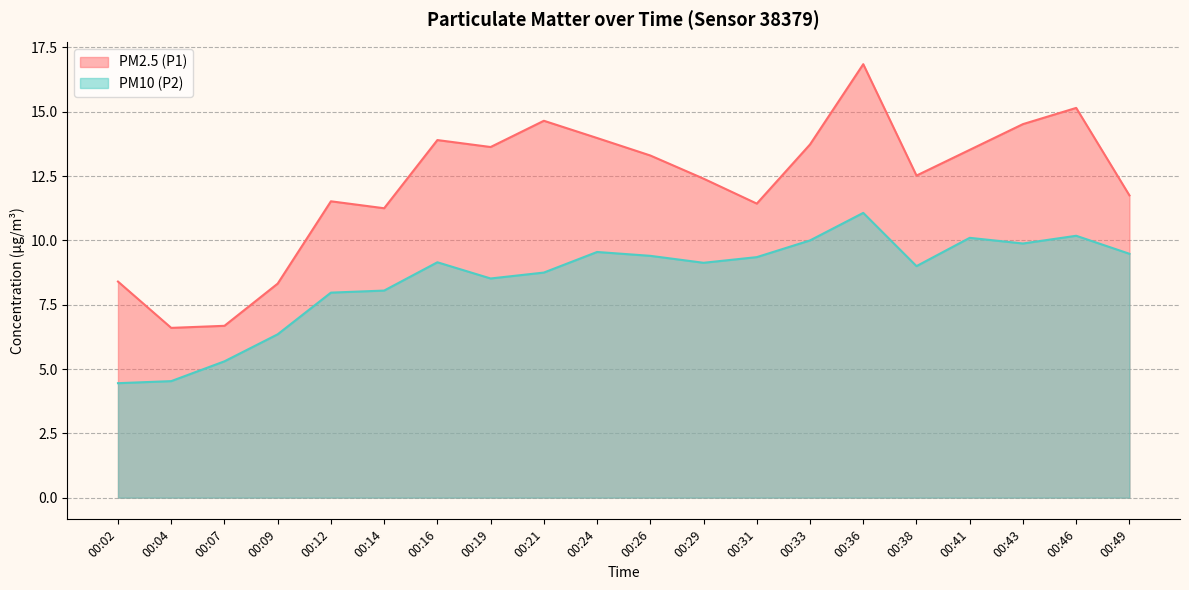

What is the value of the PM10 (P2) point at the 12th from the left?

9.1